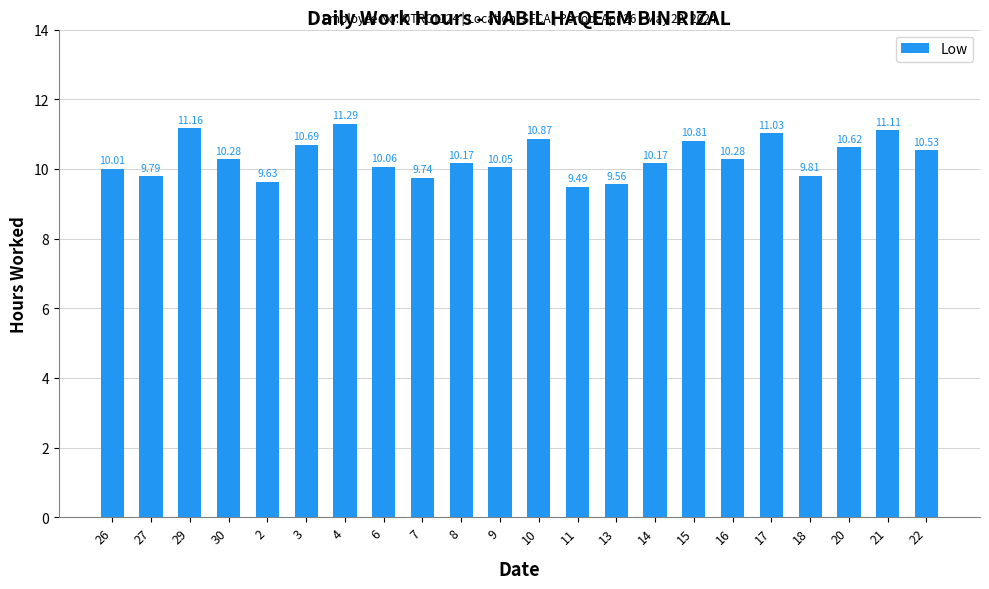

What is the value of the 19th bar from the left?

9.8